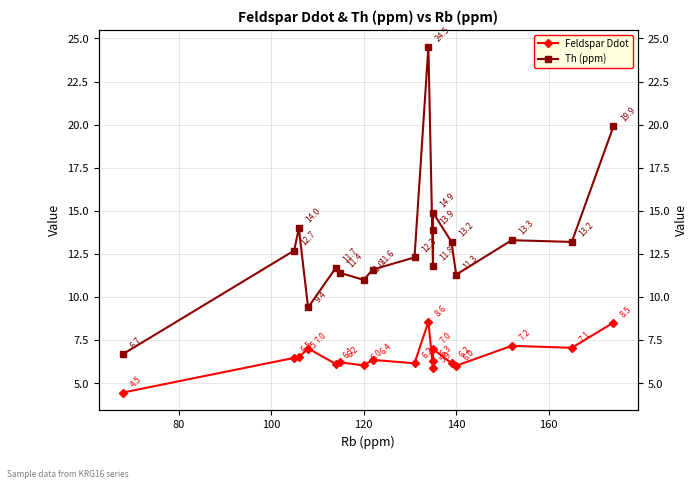

Which series has the widest spread of values?

Th (ppm)